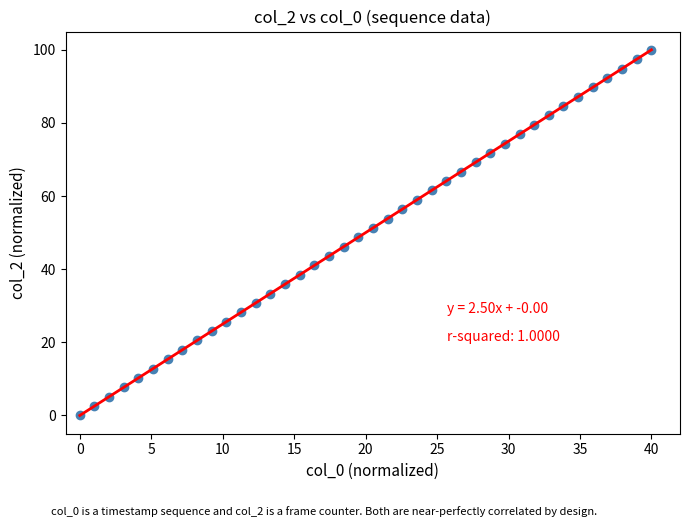

What is the range of X values (max minus min)?

40.0